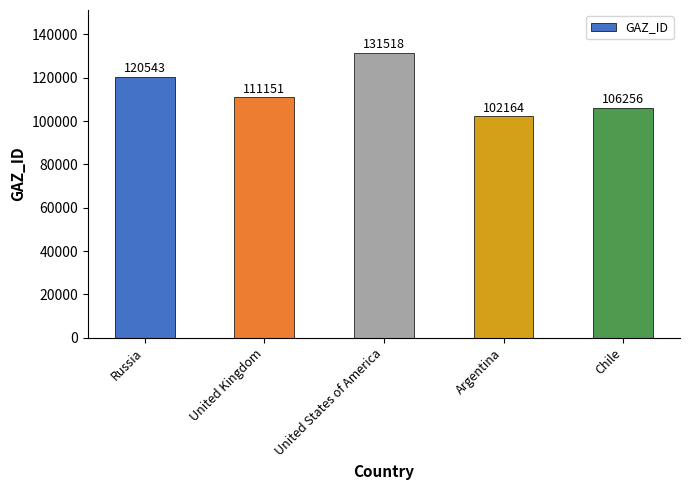

True or false: the data shows 106256 at Chile.

True